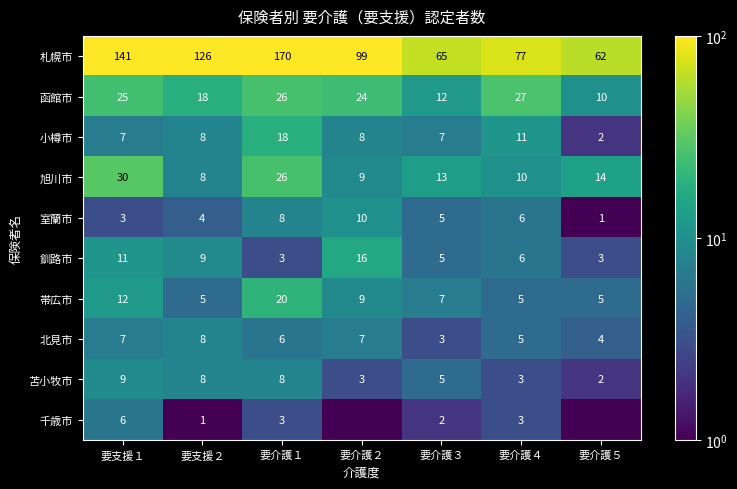

What is the difference between the highest and lowest values at 要介護４?

74.0